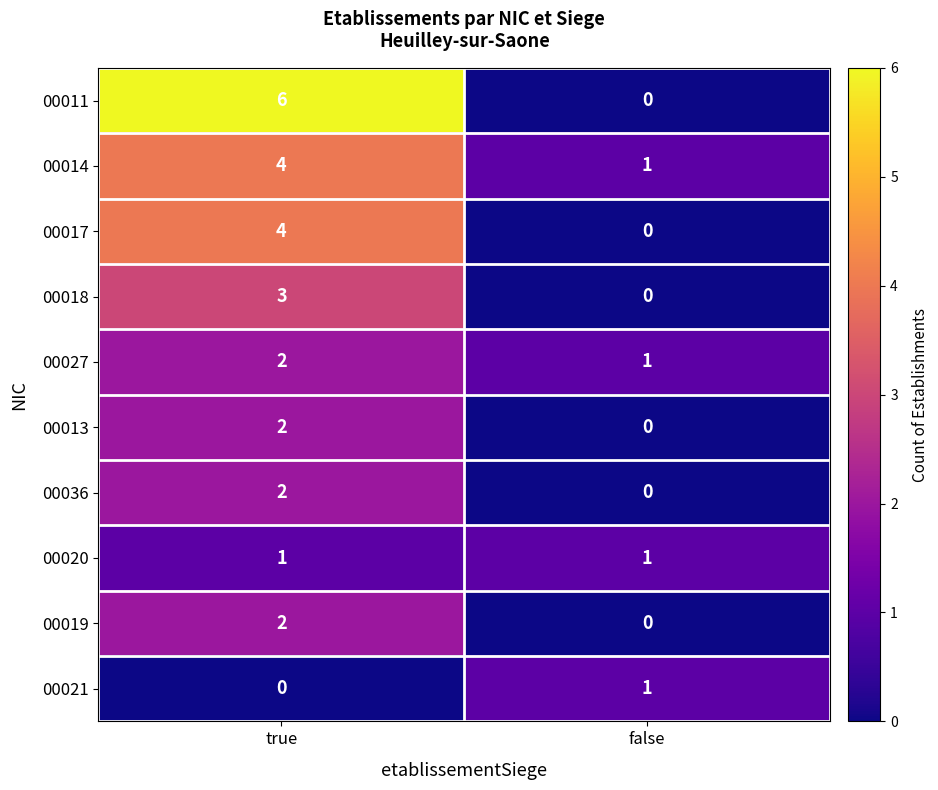

At how many categories does at least one series exceed 4?

1